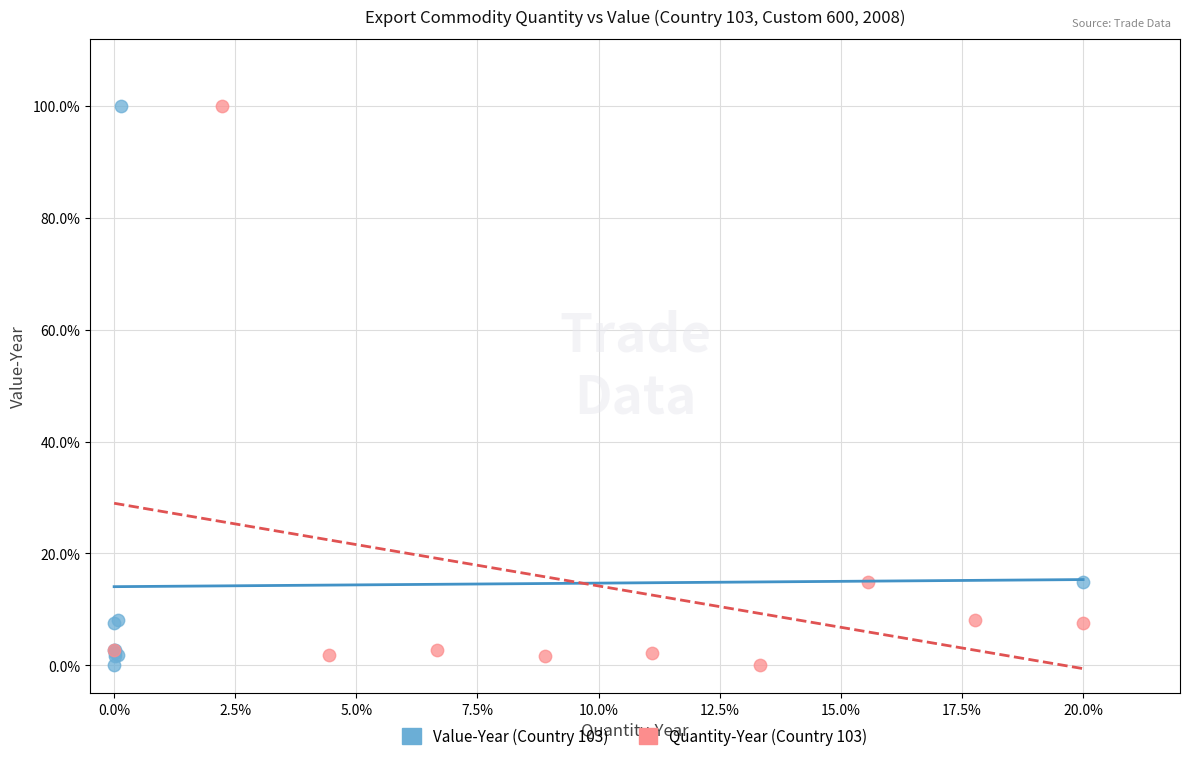

What are all the series names shown in the legend?

Value-Year (Country 103), Quantity-Year (Country 103)